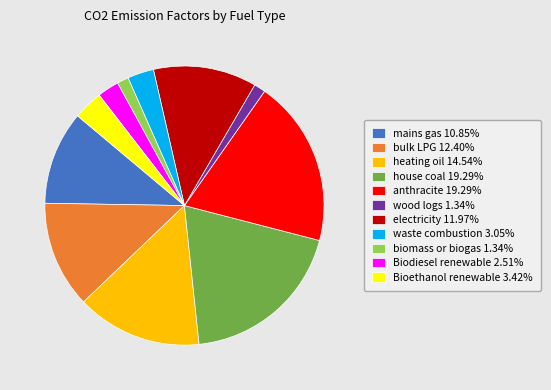

Do bulk LPG 12.40% and electricity 11.97% together represent more than half of the pie?

No